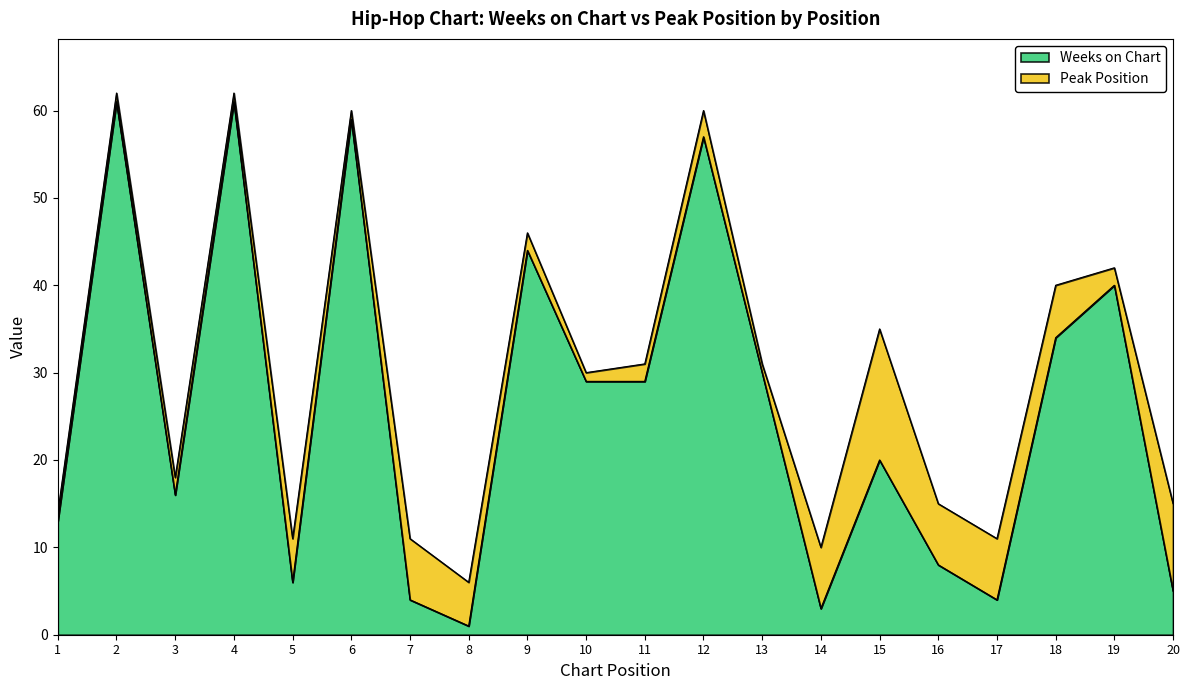

List the labels in order of value, largest first.

2, 4, 6, 12, 9, 19, 18, 13, 10, 11, 15, 3, 1, 16, 5, 20, 7, 17, 14, 8